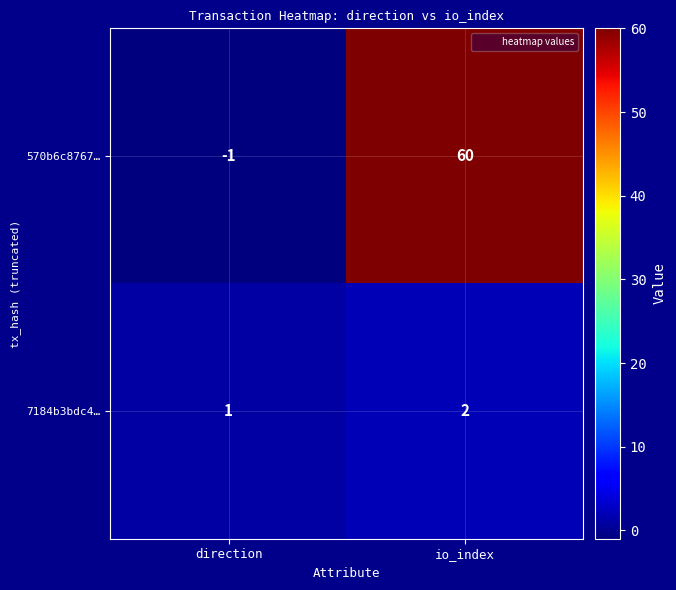

Reading left to right, list all the values displayed in this chart.

570b6c8767…: direction=-1	io_index=60
7184b3bdc4…: direction=1	io_index=2